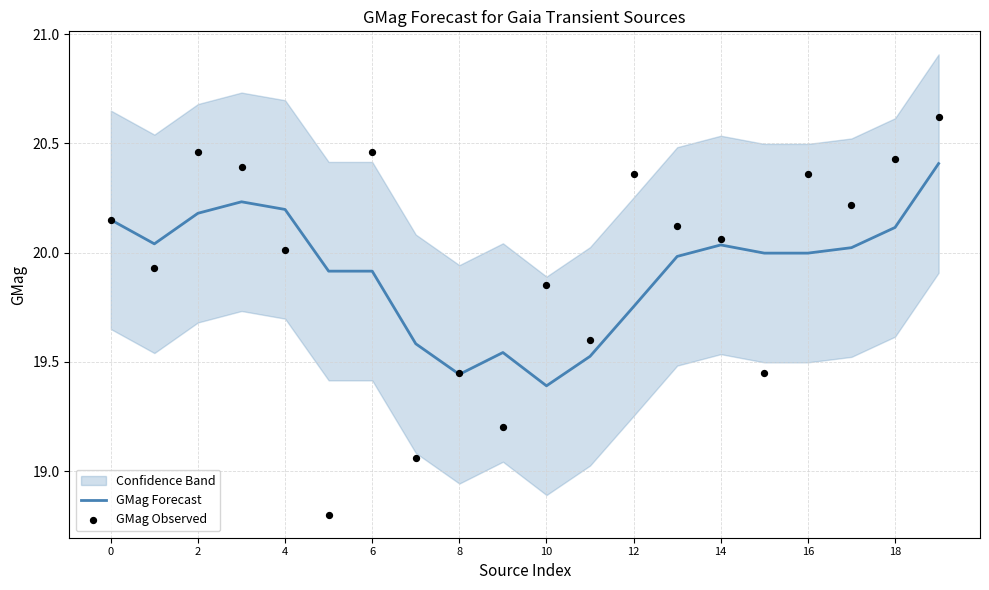

Which series has the largest total across all categories?

GMag Observed